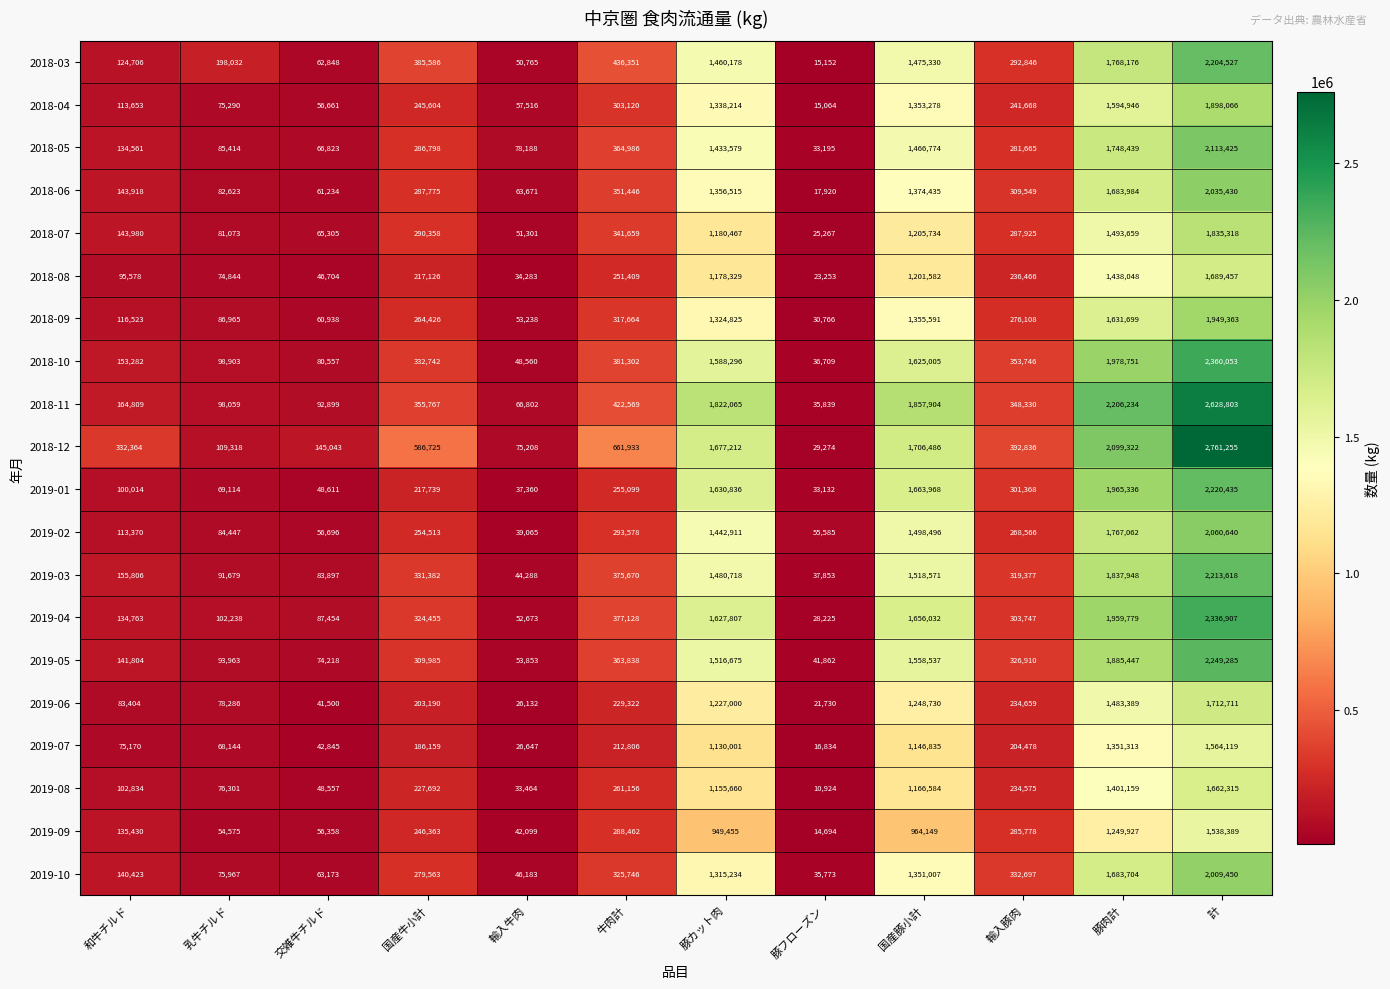

What is the total value across all series at 国産牛小計?

5833948